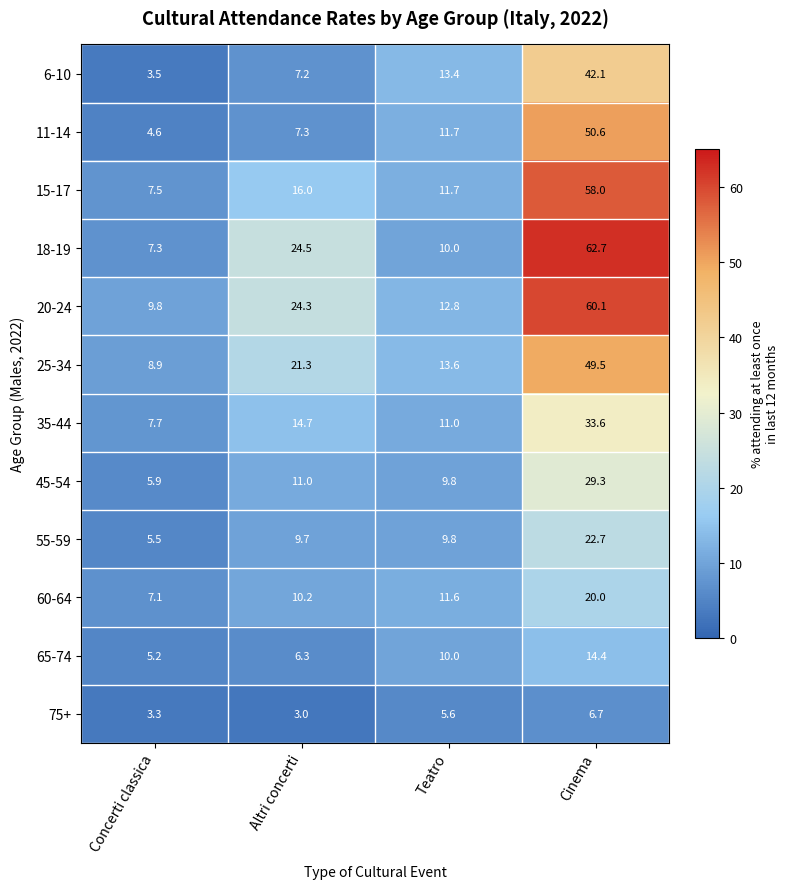

What is the difference between the highest and lowest values at Cinema?

56.0